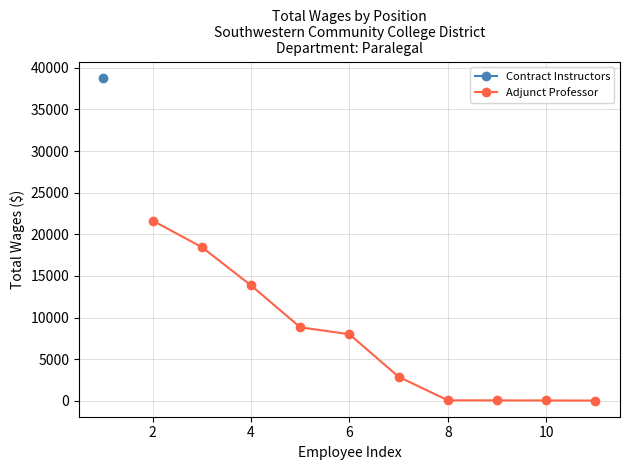

What is the maximum value for Adjunct Professor?

21642.0